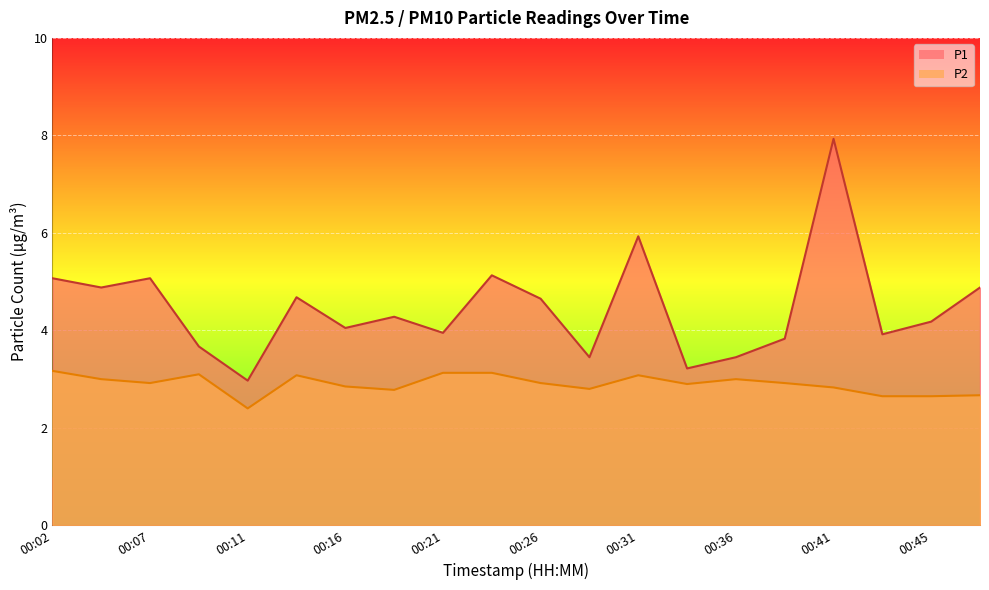

Which category has the lowest value in the P1 series?

00:11